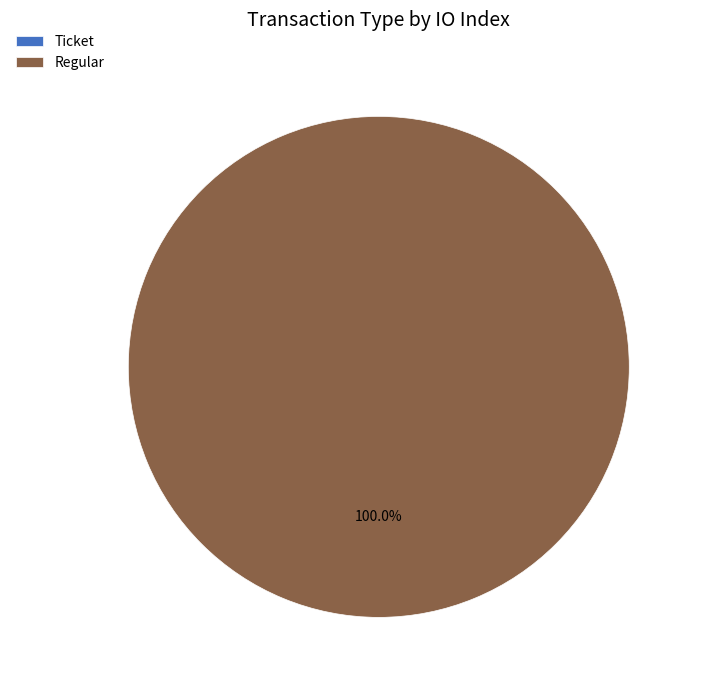

What percentage is the Regular slice, to the nearest percent?

100%